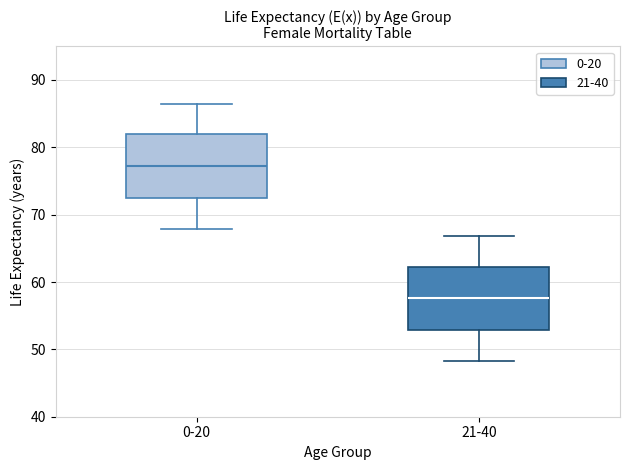

Reading left to right, transcribe this box plot: for each box, give where its median line is, the range the box spans, and where its two whiskers end, as read against the y-axis. The values are not printed on the chart, so give them approximately, as read against the axis.

0-20: median 77, box 72 to 82, whiskers 68 to 86
21-40: median 58, box 53 to 62, whiskers 48 to 67